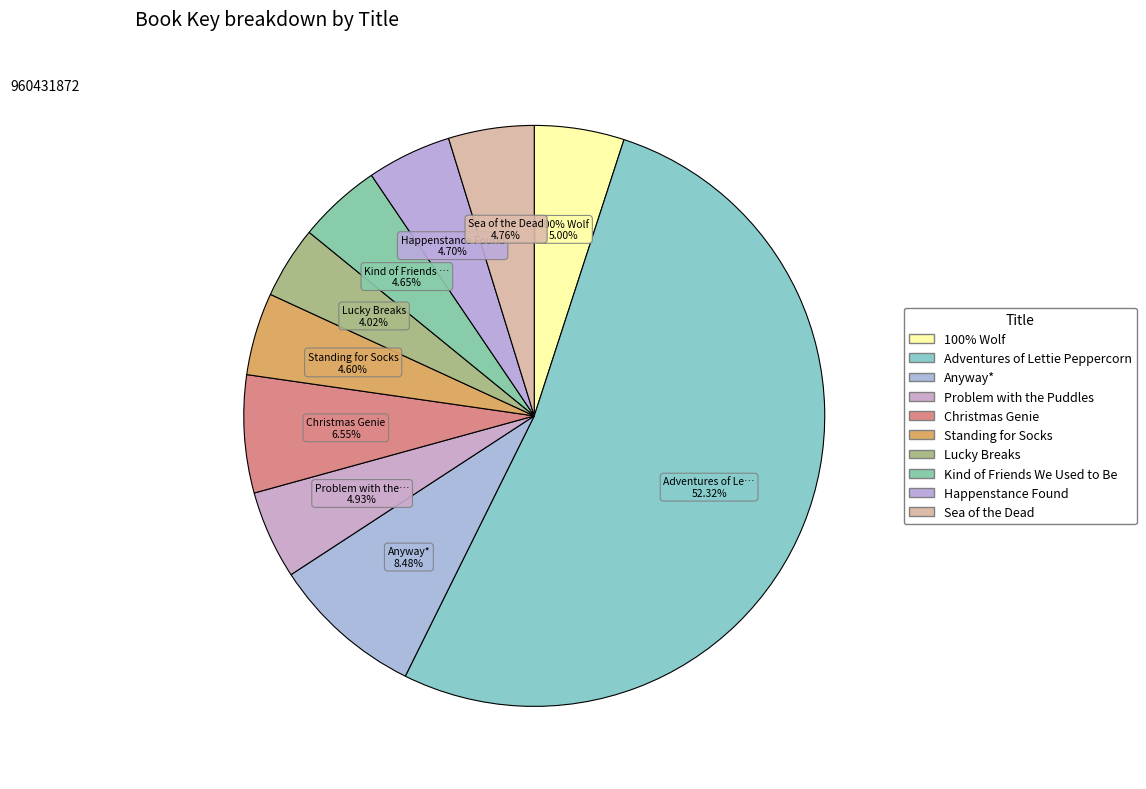

To the nearest percent, what percentage of the pie is 100% Wolf?

5%